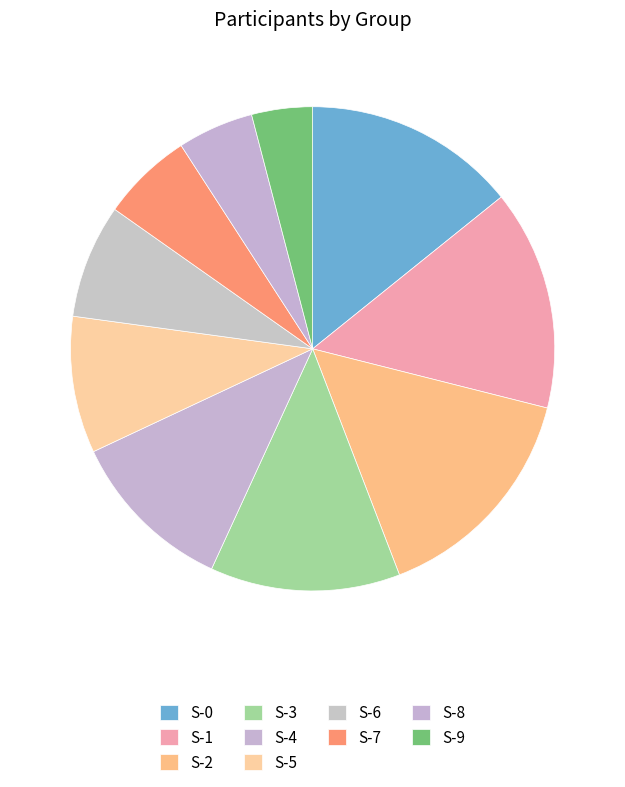

To the nearest percent, what portion does S-2 represent?

15%